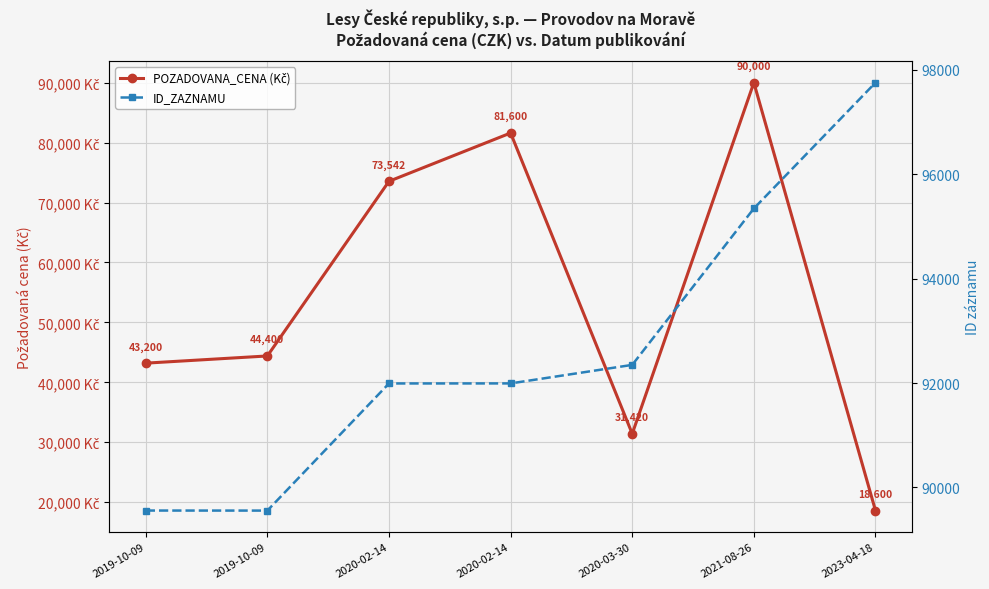

What is the label of the 5th point from the right?

2020-02-14